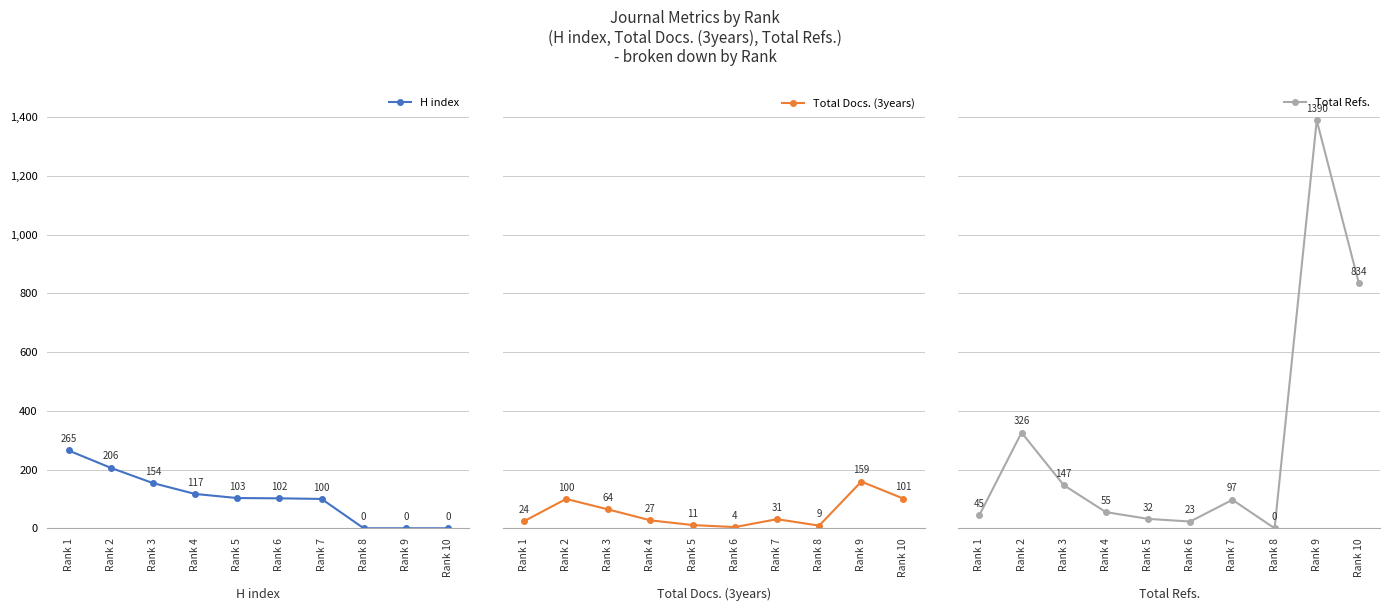

Read the H index value at Rank 3.

154